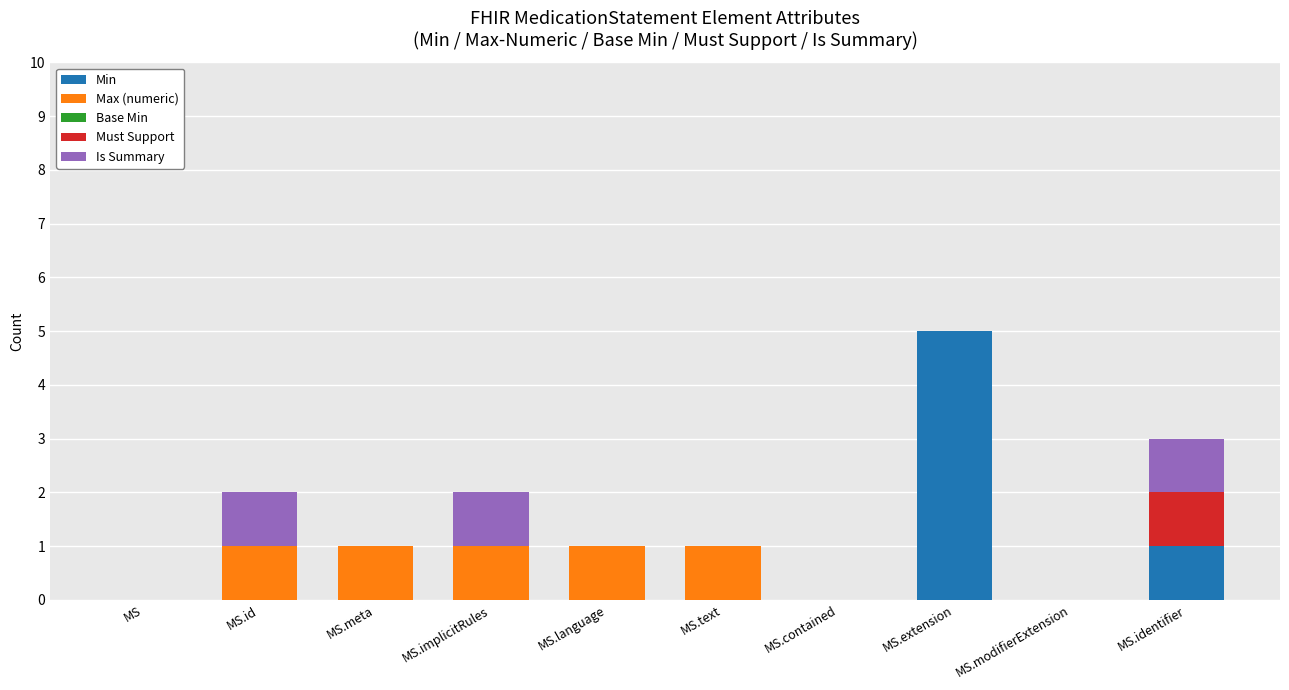

At which category is the sum across all series the highest?

MS.extension